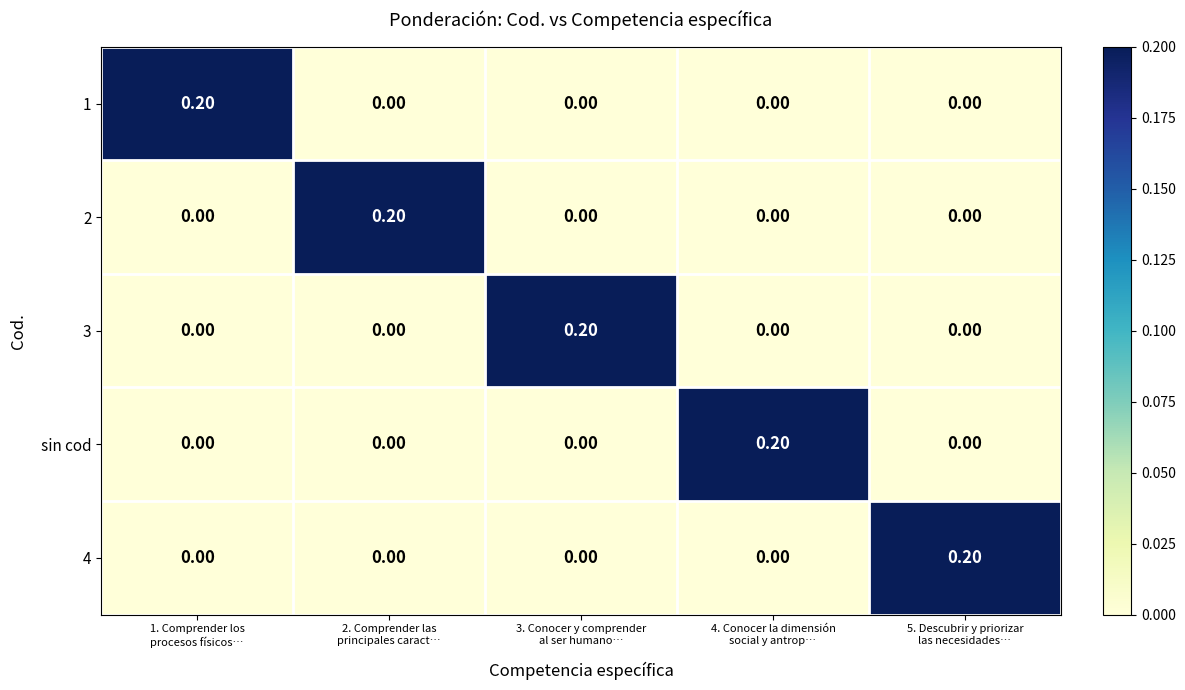

At how many categories does at least one series exceed 0?

5